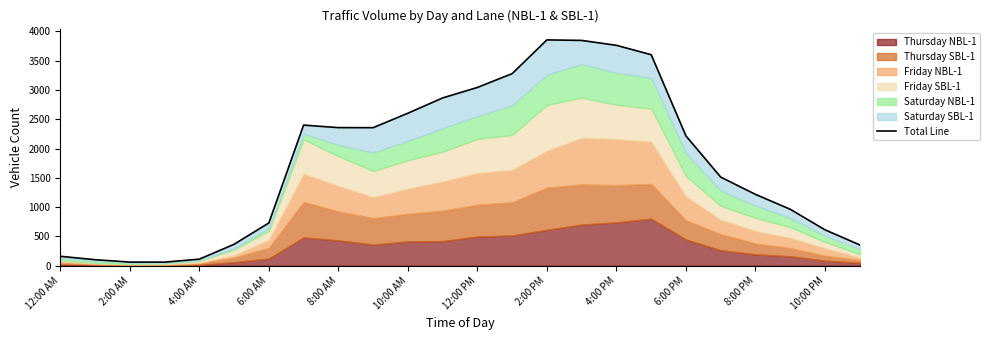

What is the label of the 6th point from the left?

10:00 AM